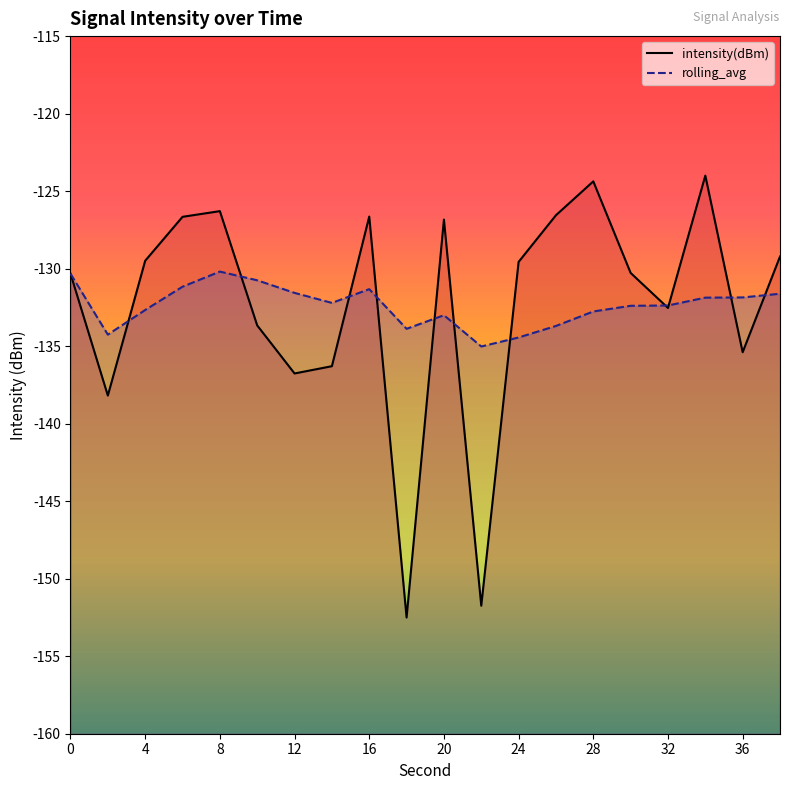

Reading left to right, extract all data points from this chart.

intensity(dBm): -130.3	-138.2	-129.5	-126.7	-126.3	-133.7	-136.8	-136.3	-126.6	-152.5	-126.8	-151.7	-129.6	-126.6	-124.4	-130.3	-132.5	-124.0	-135.4	-129.2
rolling_avg: -130.3	-134.3	-132.7	-131.2	-130.2	-130.8	-131.6	-132.2	-131.3	-133.9	-133.0	-135.0	-134.4	-133.7	-132.8	-132.4	-132.4	-131.9	-131.9	-131.6